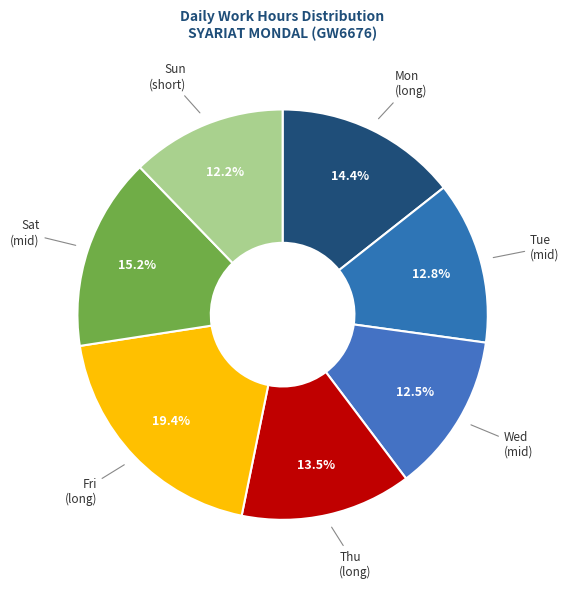

Count the number of slices in the pie.

7